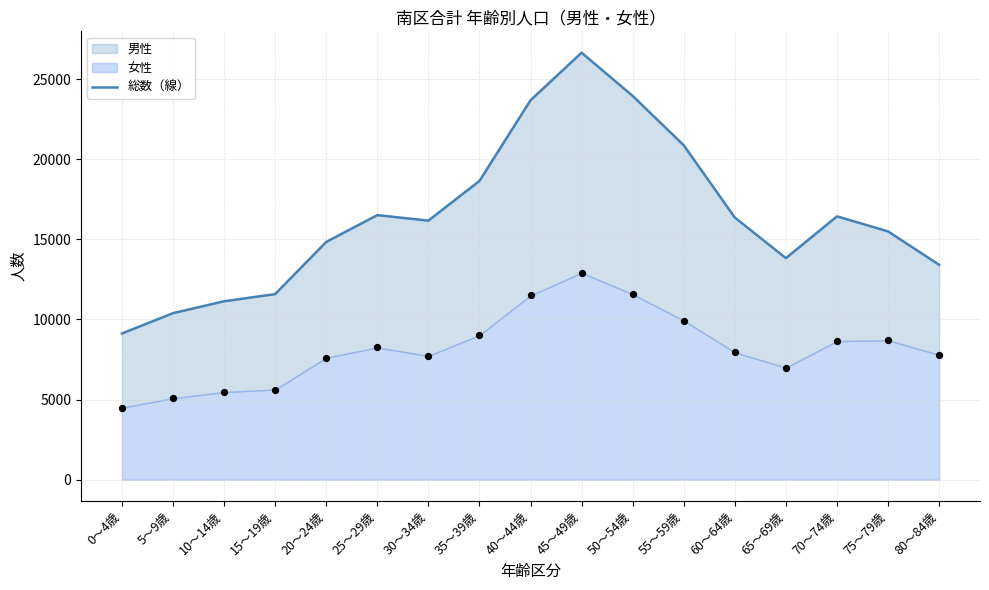

Which has a higher value, 80～84歳 or 35～39歳?

35～39歳